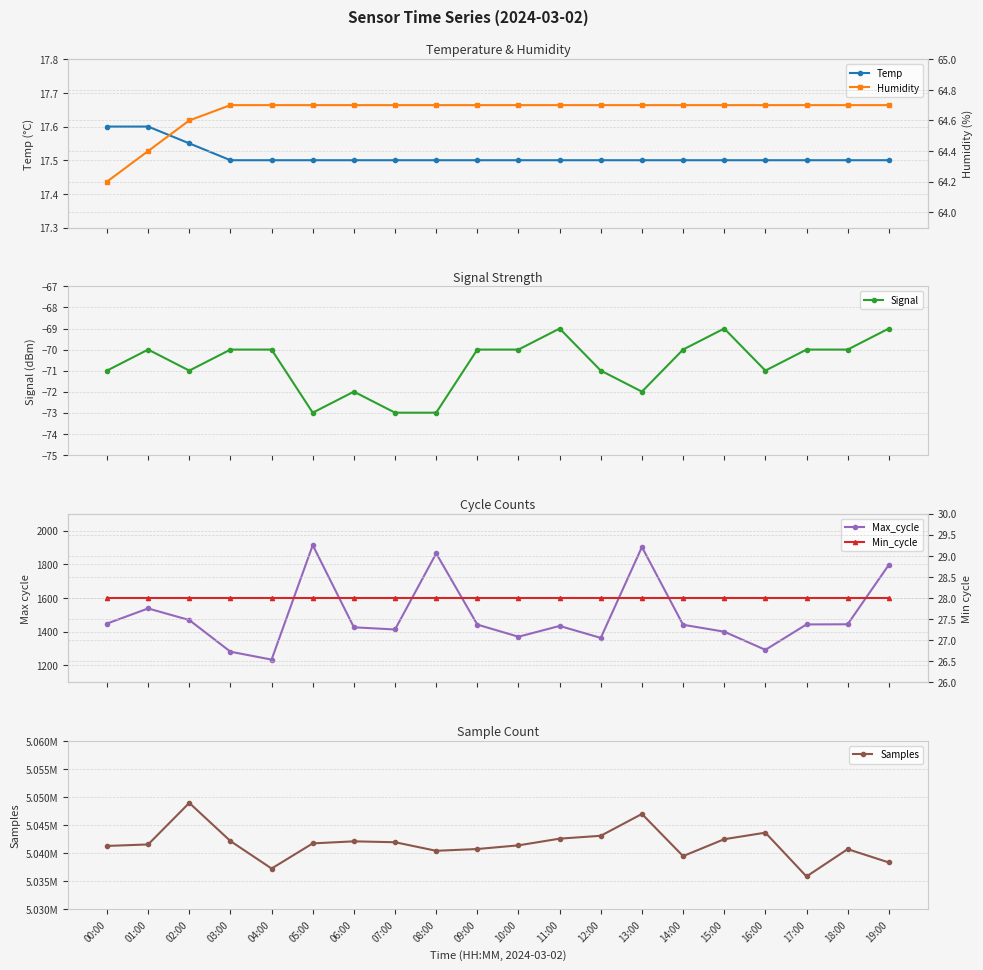

What is the sum of all Humidity values?

1293.1